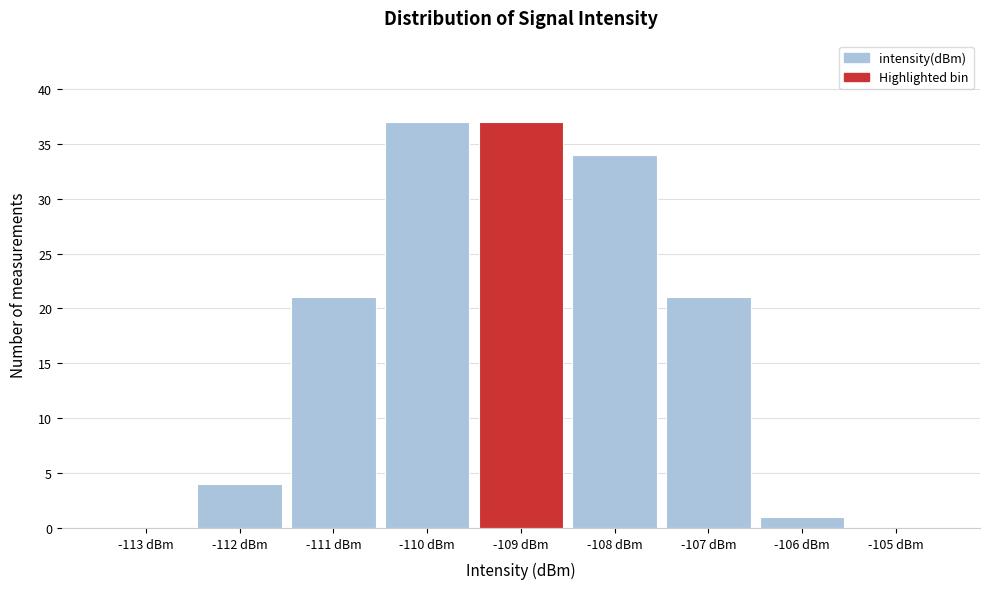

Reading left to right, list all the values displayed in this chart.

-113 dBm=0	-112 dBm=4	-111 dBm=21	-110 dBm=37	-109 dBm=37	-108 dBm=34	-107 dBm=21	-106 dBm=1	-105 dBm=0